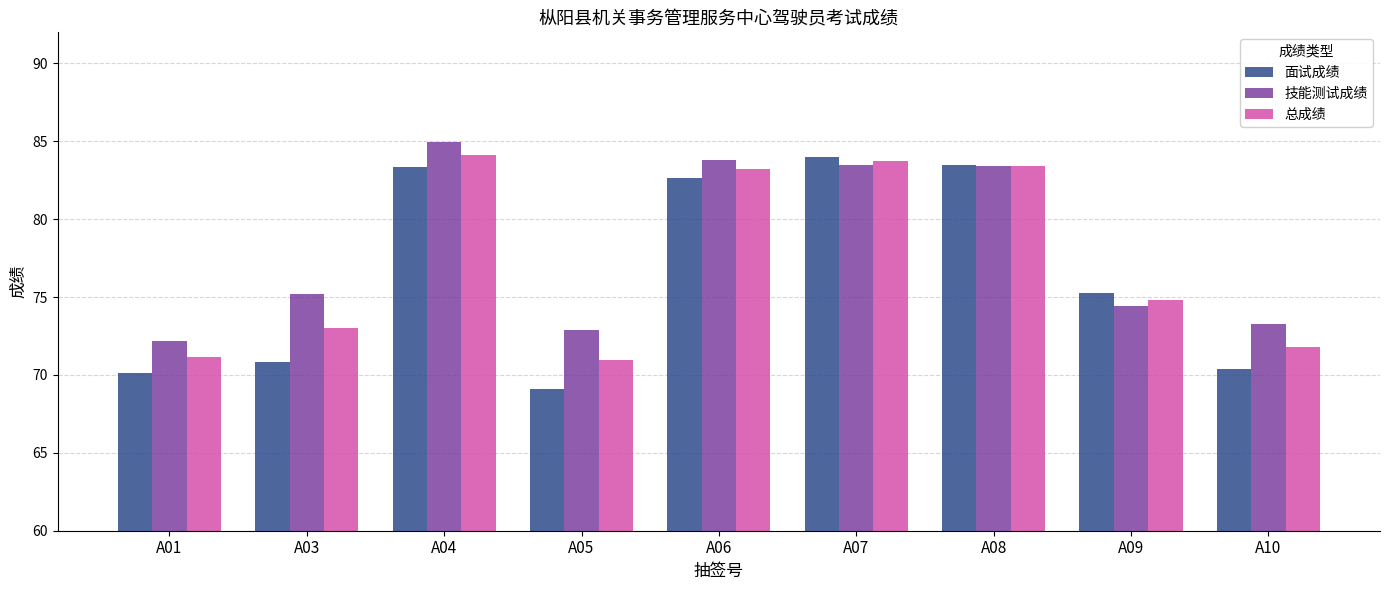

How many groups of bars are there?

9